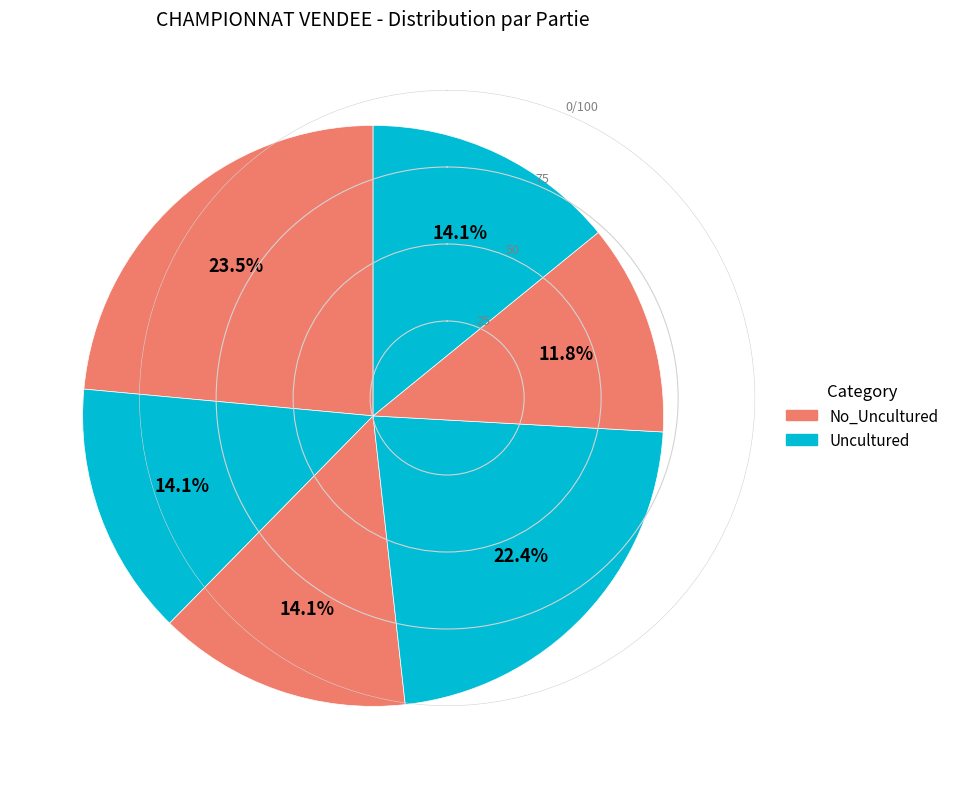

Is there a majority slice in this chart?

No